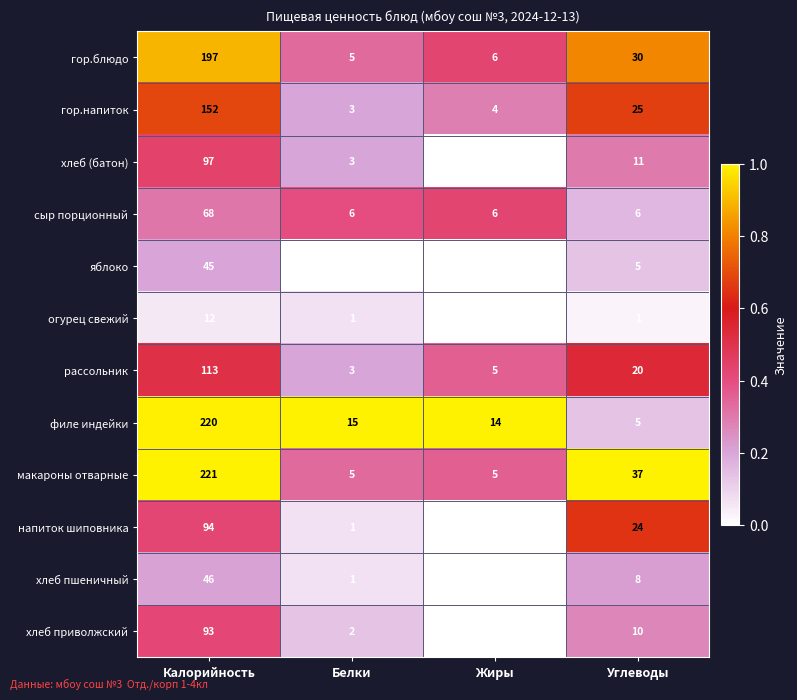

Which series has the largest total across all categories?

макароны отварные